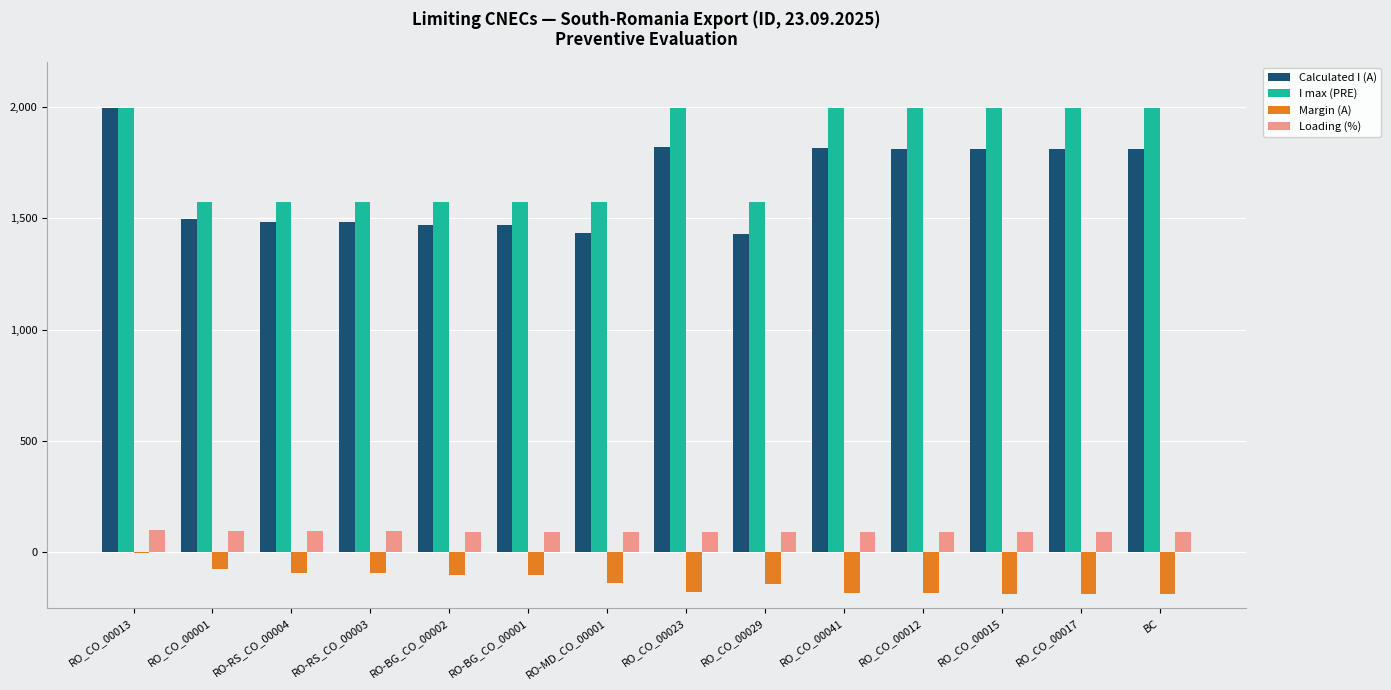

At which category is the sum across all series the highest?

RO_CO_00013